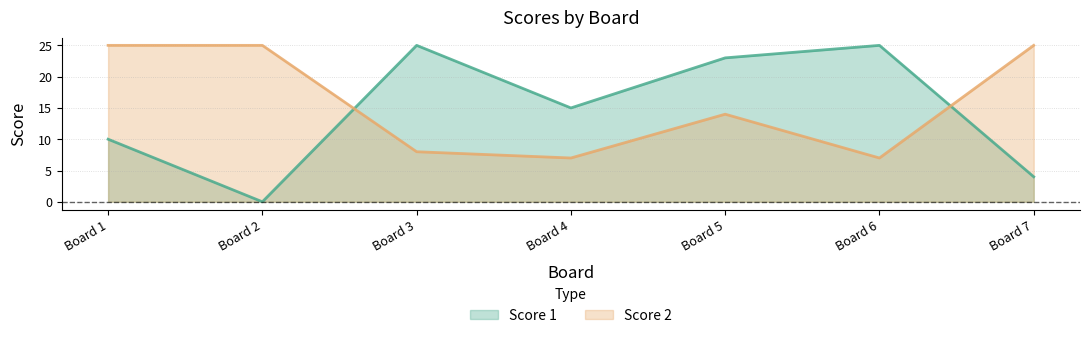

What is the value of the Score 1 point at the 4th from the left?

15